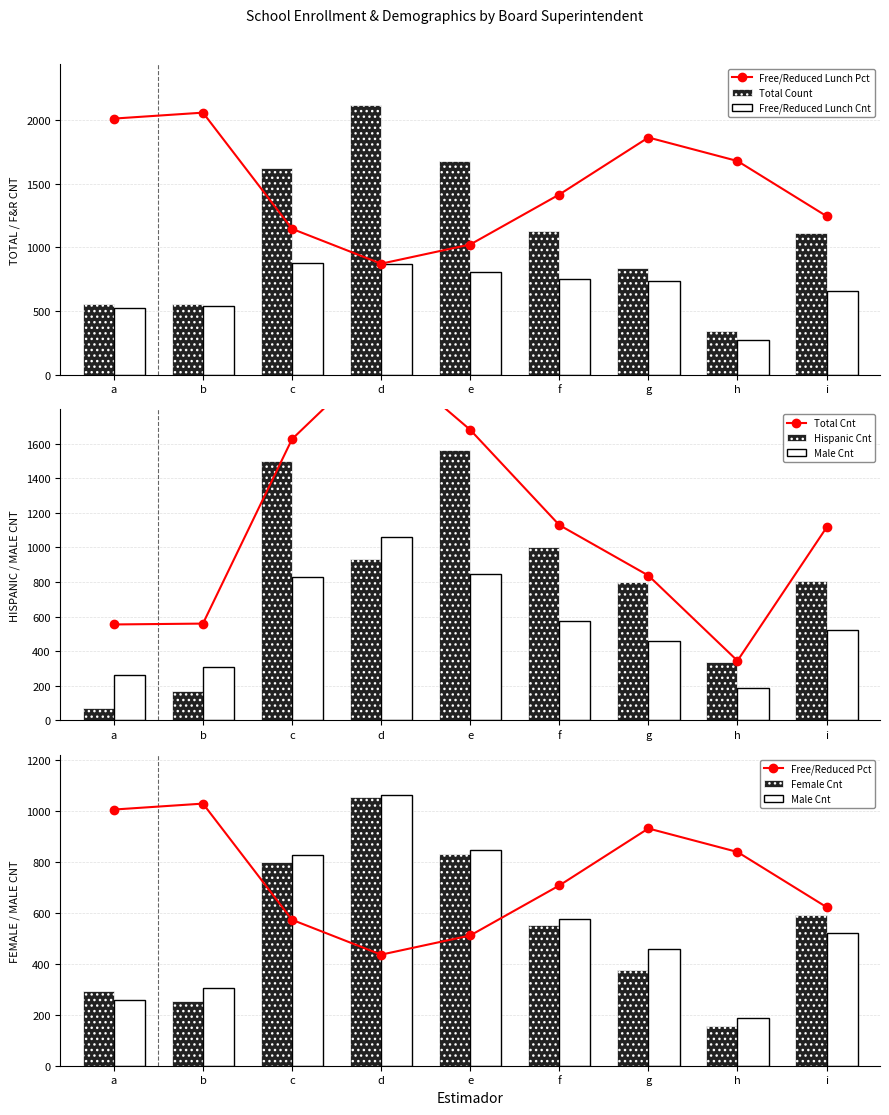

Read the Free/Reduced Lunch Cnt value at h.

272